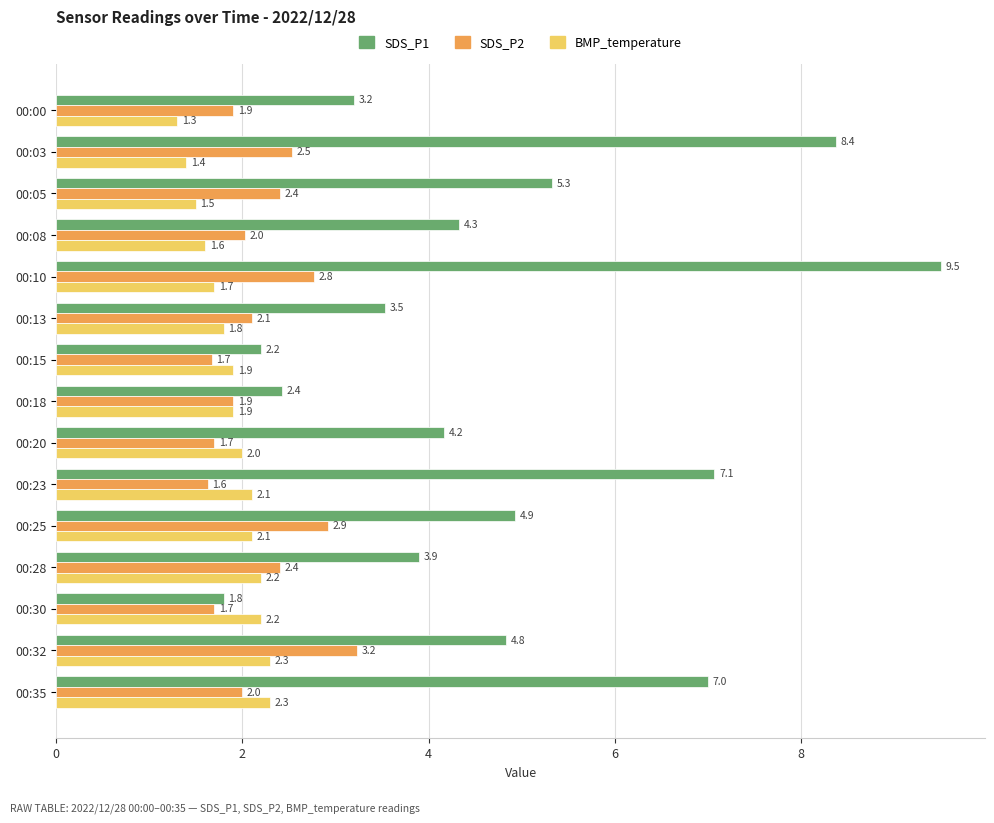

At 00:08, list the series in order from smallest to largest.

BMP_temperature, SDS_P2, SDS_P1